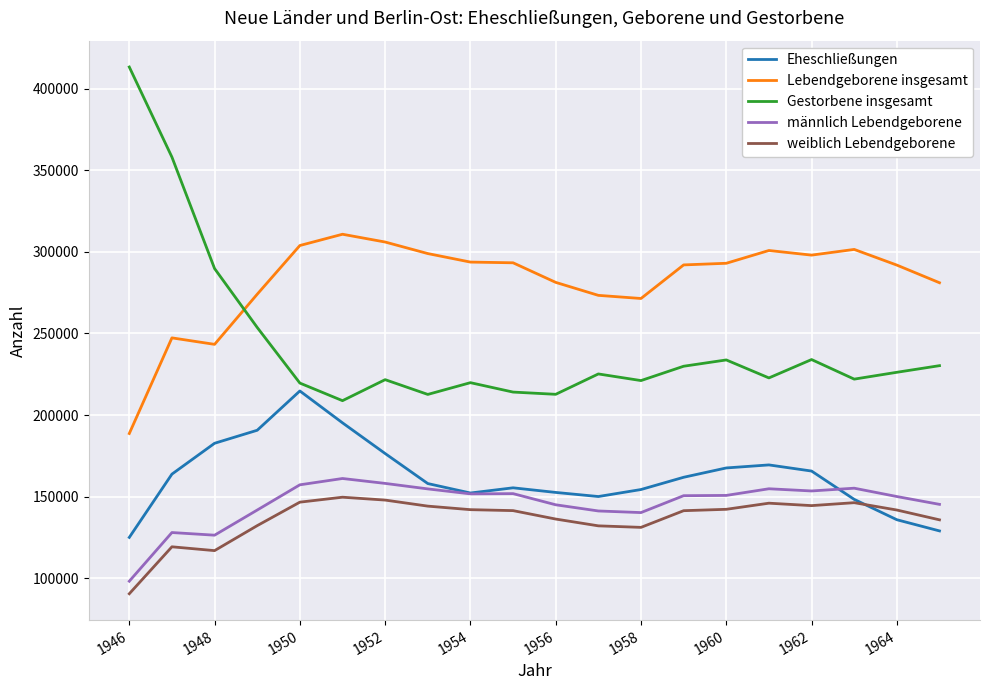

Does the chart display data point markers on the line(s)?

No